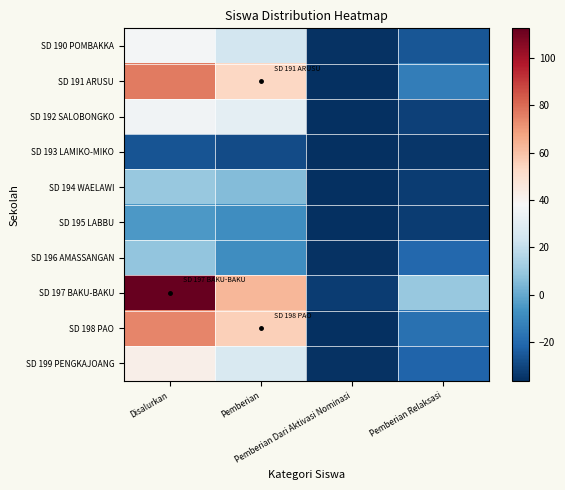

At which category does the chart reach its minimum across all series?

Pemberian Dari Aktivasi Nominasi